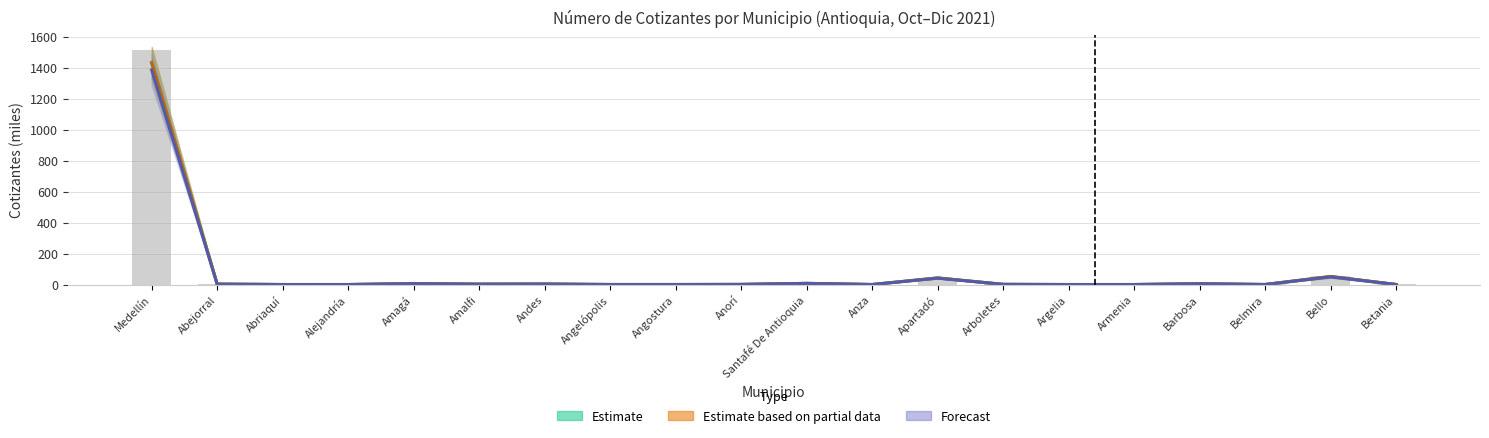

How many groups of bars are there?

20